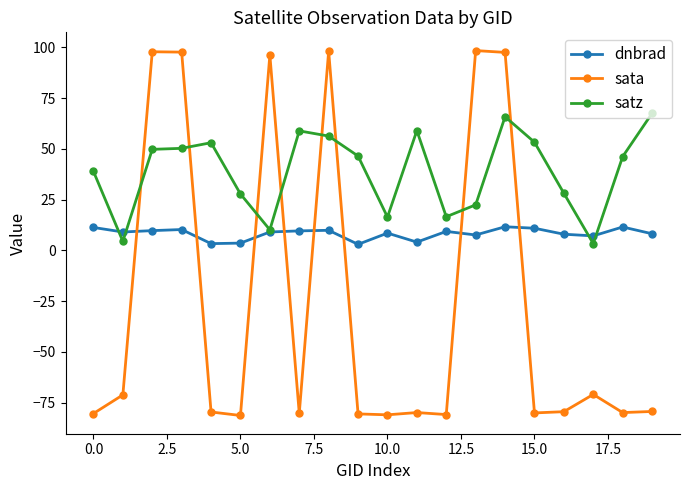

How many lines are shown in the chart?

3